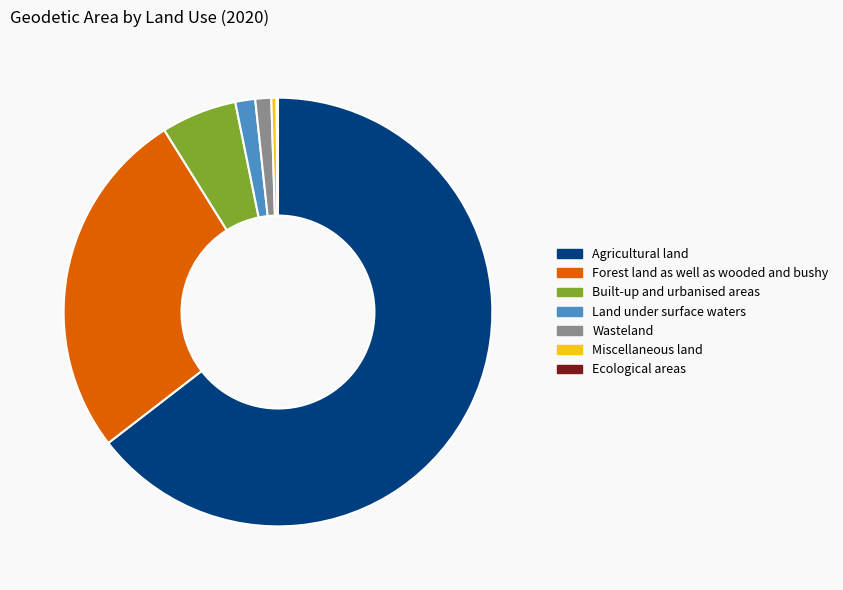

Does Forest land as well as wooded and bushy represent more than half of the total?

No